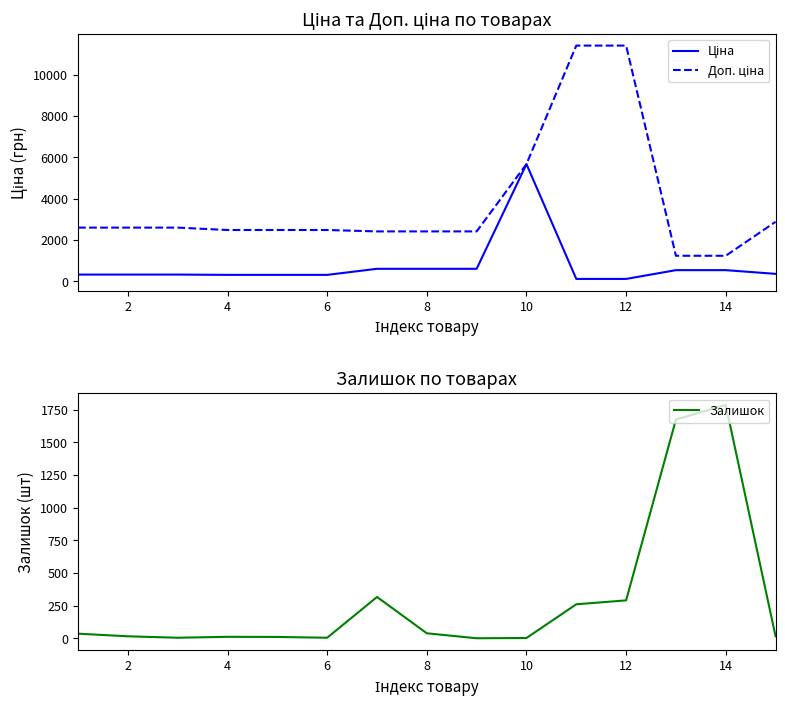

List the series in order of their peak value, highest first.

Доп. ціна, Ціна, Залишок